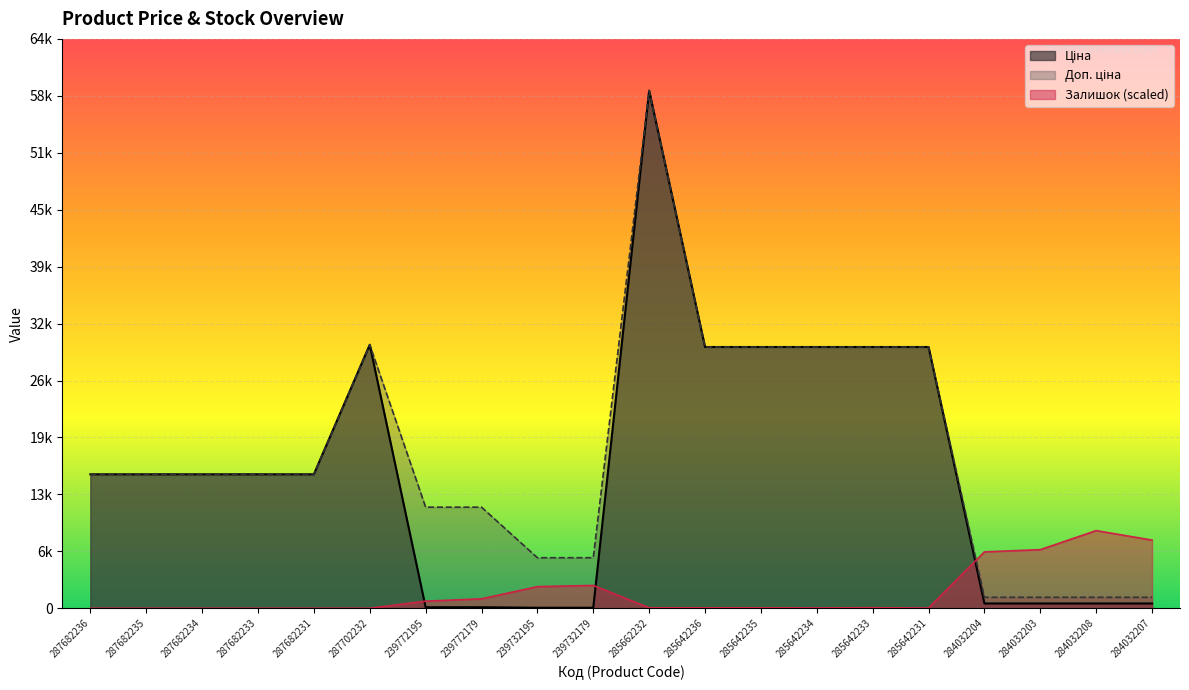

How many interior local peaks does the Залишок series have?

3